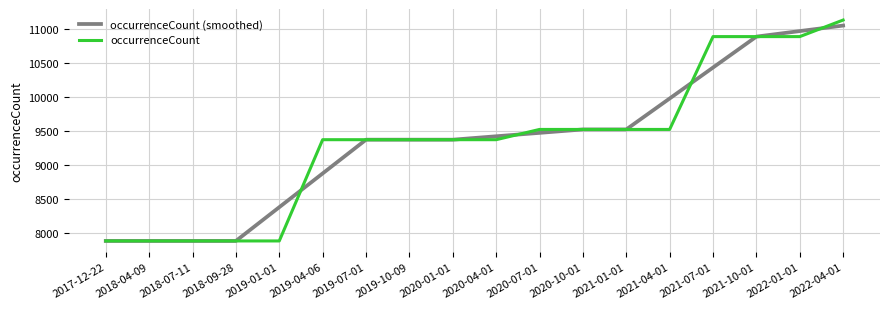

Is the value of occurrenceCount (smoothed) at 2021-10-01 greater than the value of occurrenceCount at 2020-10-01?

Yes